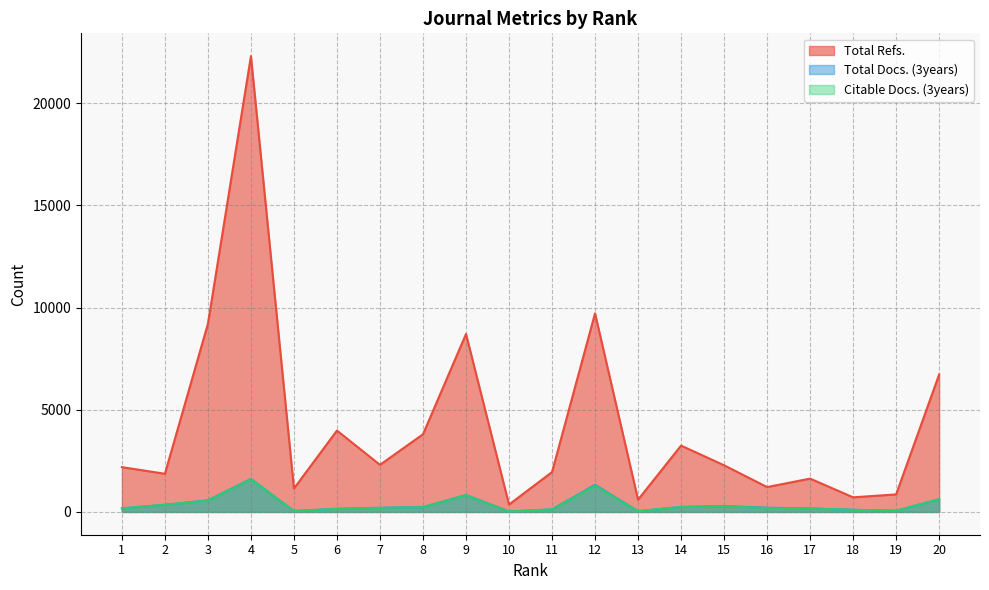

Does the chart have visible grid lines?

Yes